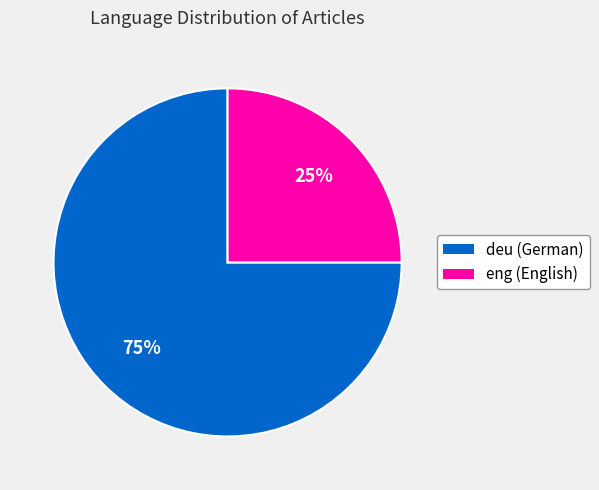

Combined, do deu and eng account for over 50%?

Yes